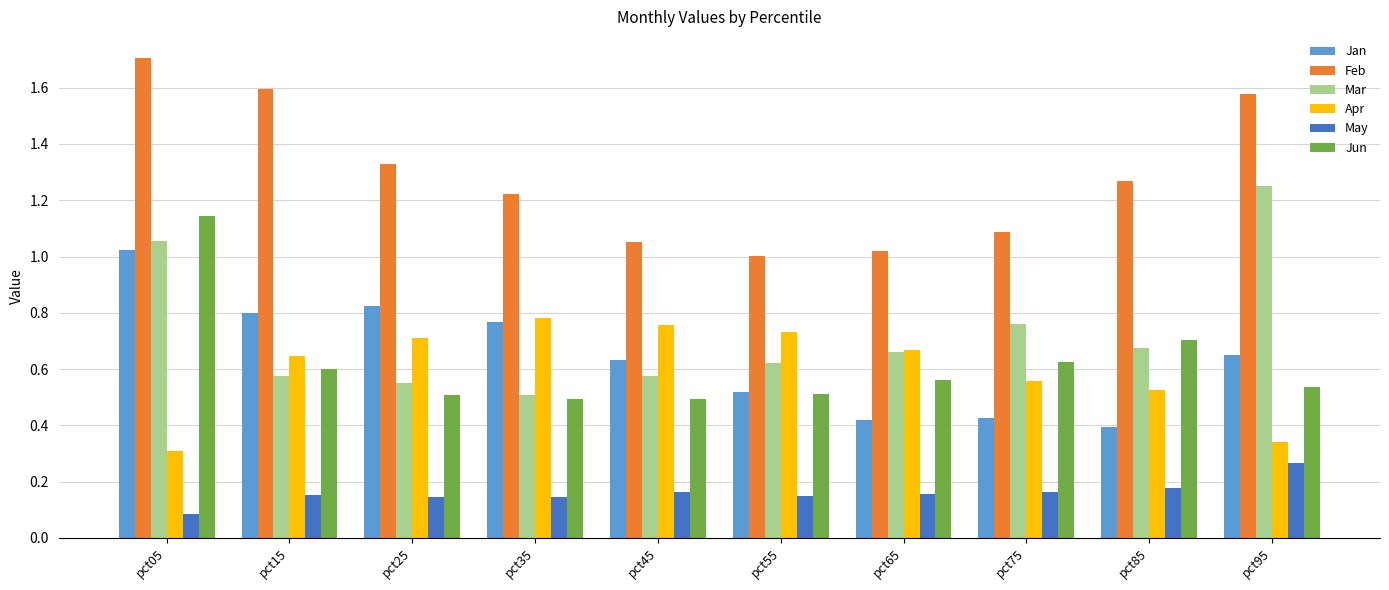

Is it true that Jun equals 0.5 at pct45?

True